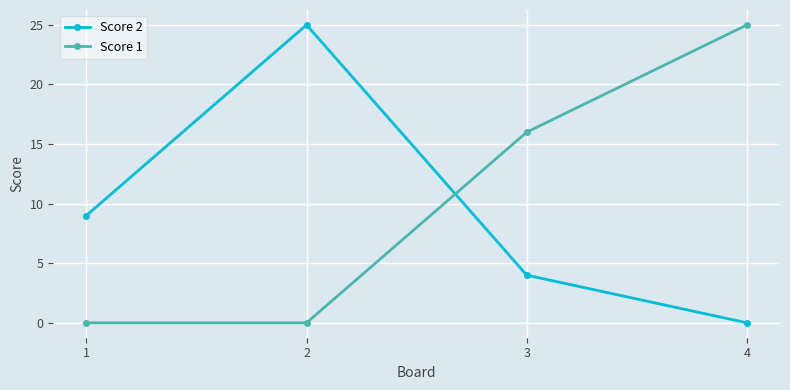

What is the sum of all Score 1 values?

41